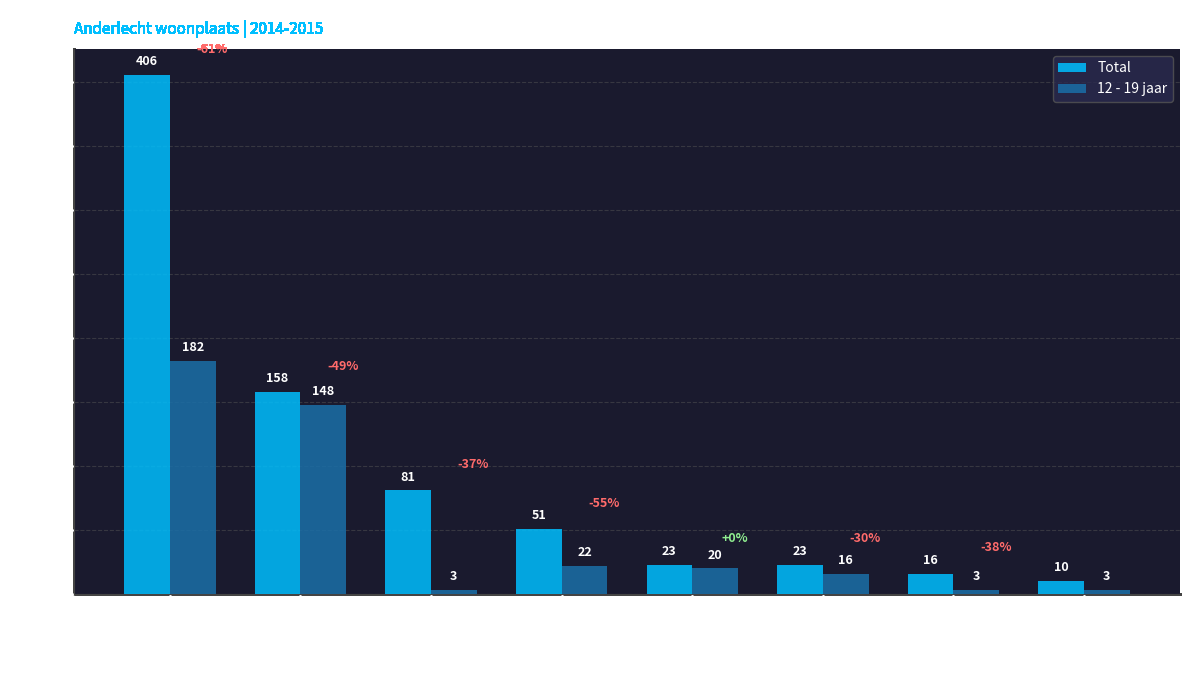

Rank the series at Asse from highest to lowest value.

Total, 12 - 19 jaar